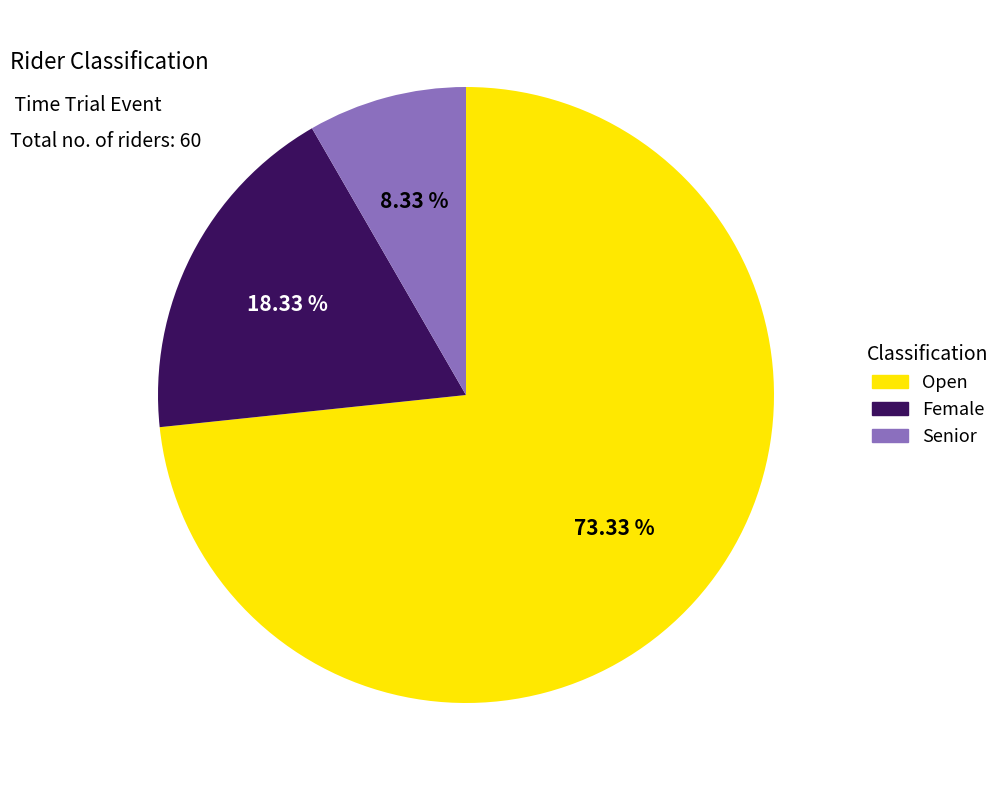

What percentage is the Senior slice, to the nearest percent?

8%